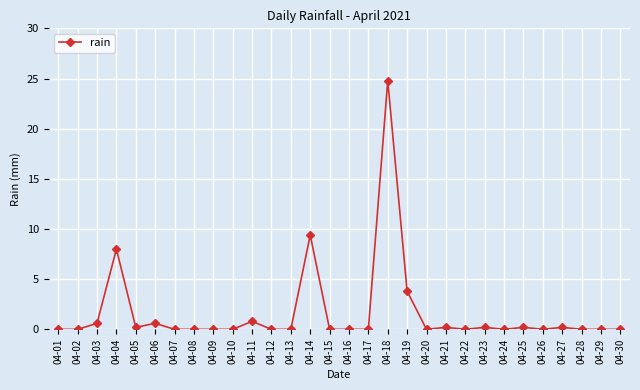

How many lines are shown in the chart?

1